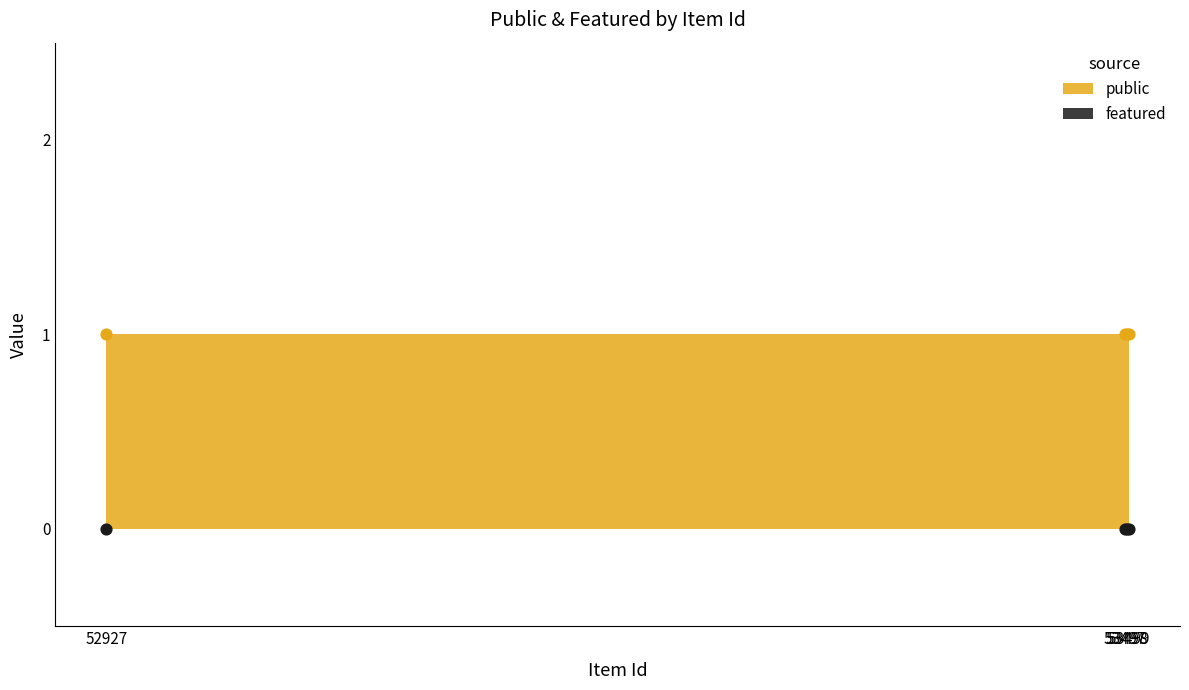

At how many categories does at least one series exceed 0?

4